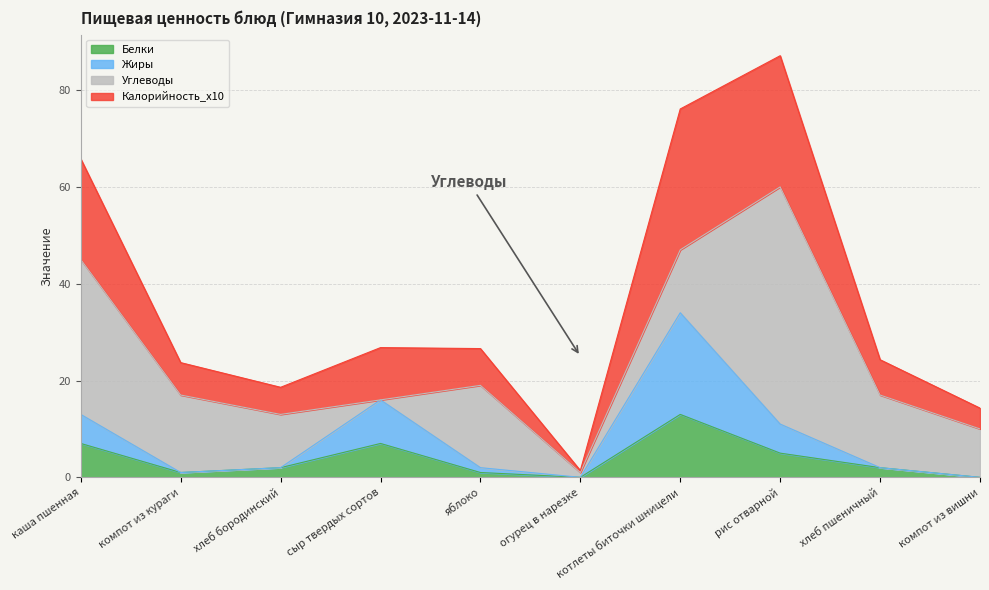

List the labels in order of Белки value, largest first.

котлеты биточки шницели, каша пшенная, сыр твердых сортов, рис отварной, хлеб бородинский, хлеб пшеничный, компот из кураги, яблоко, огурец в нарезке, компот из вишни